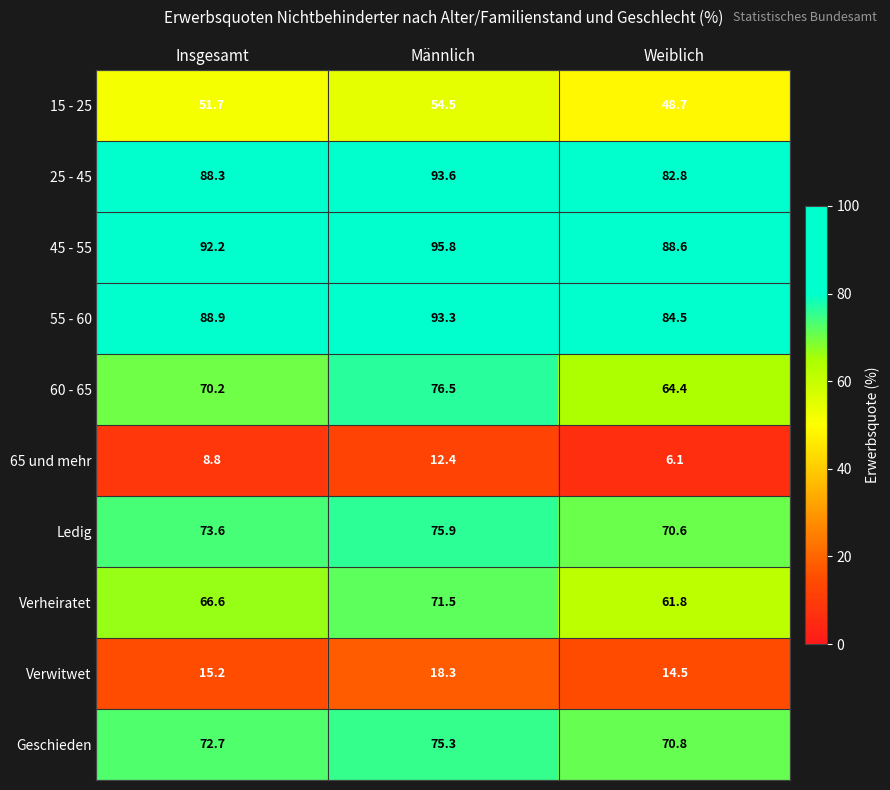

What is the sum of all Verheiratet values?

199.9